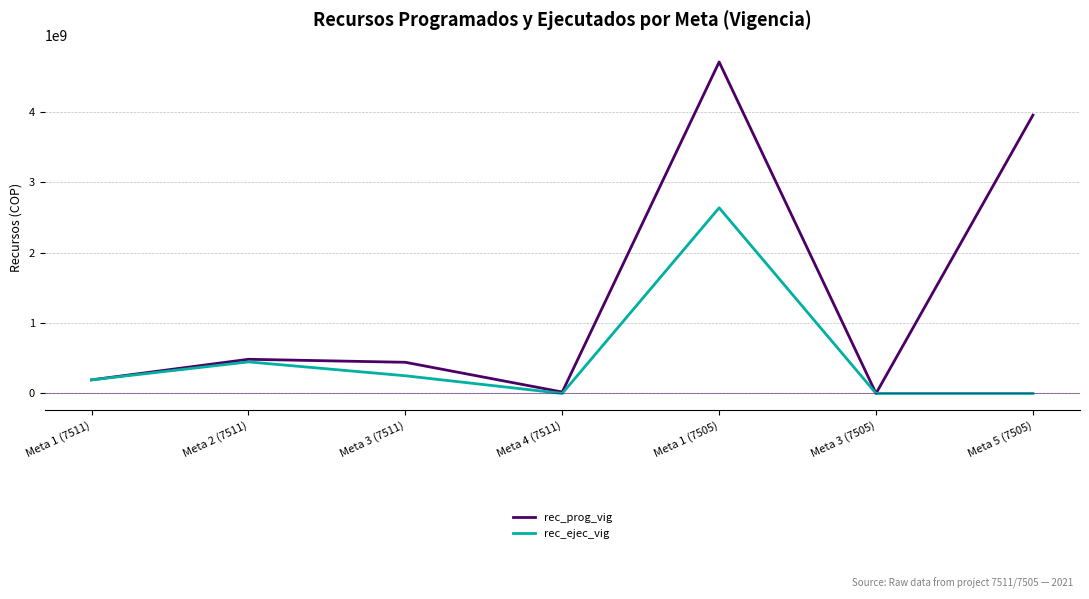

Which series changed the most between Meta 4 (7511) and Meta 1 (7505)?

rec_prog_vig